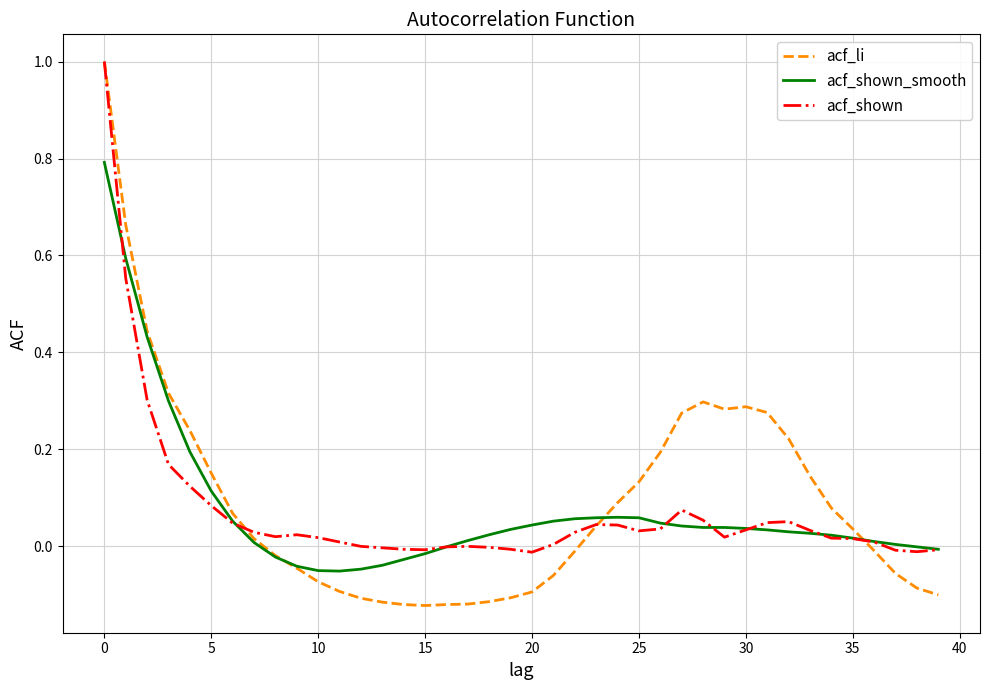

Which series has the widest spread of values?

acf_li